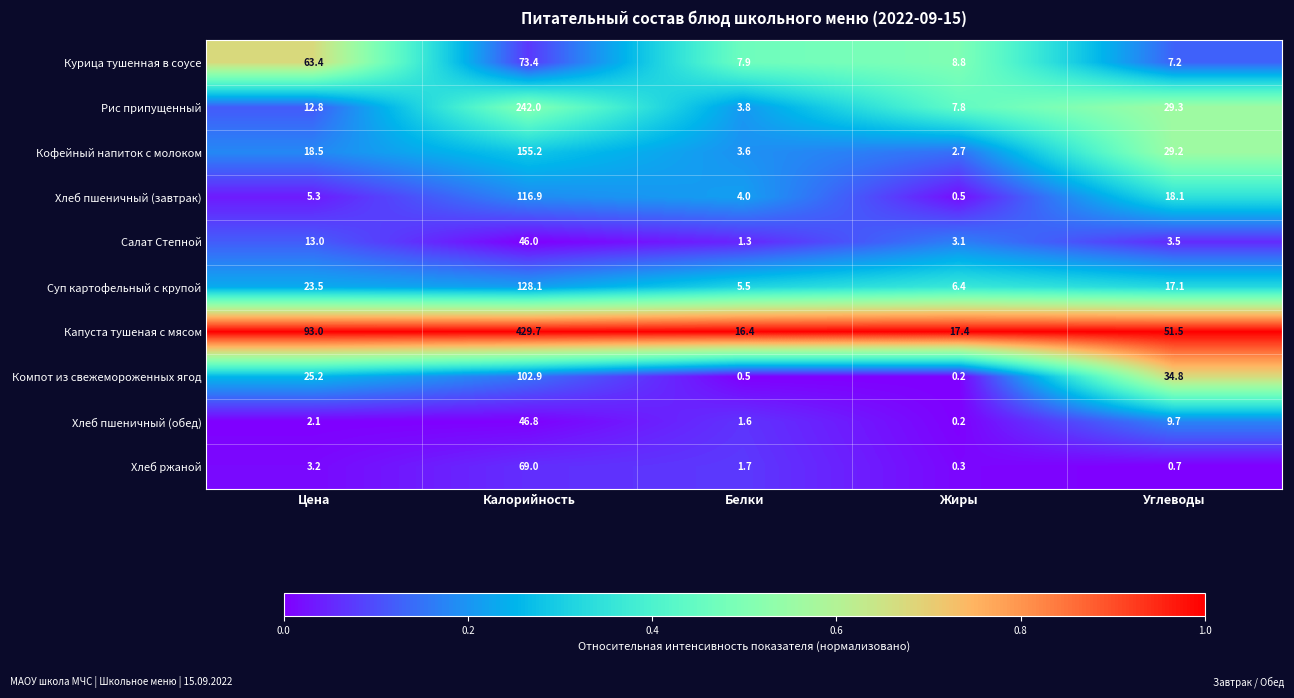

Which category has the lowest value in the Хлеб пшеничный (завтрак) series?

Жиры